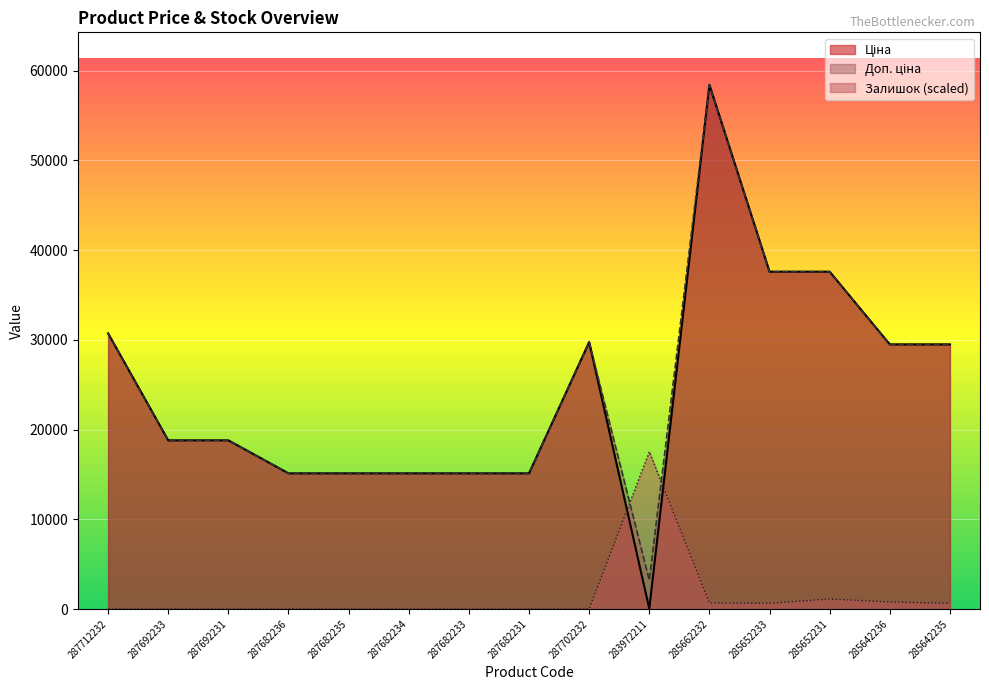

What is the label of the 12th point from the left?

285652233